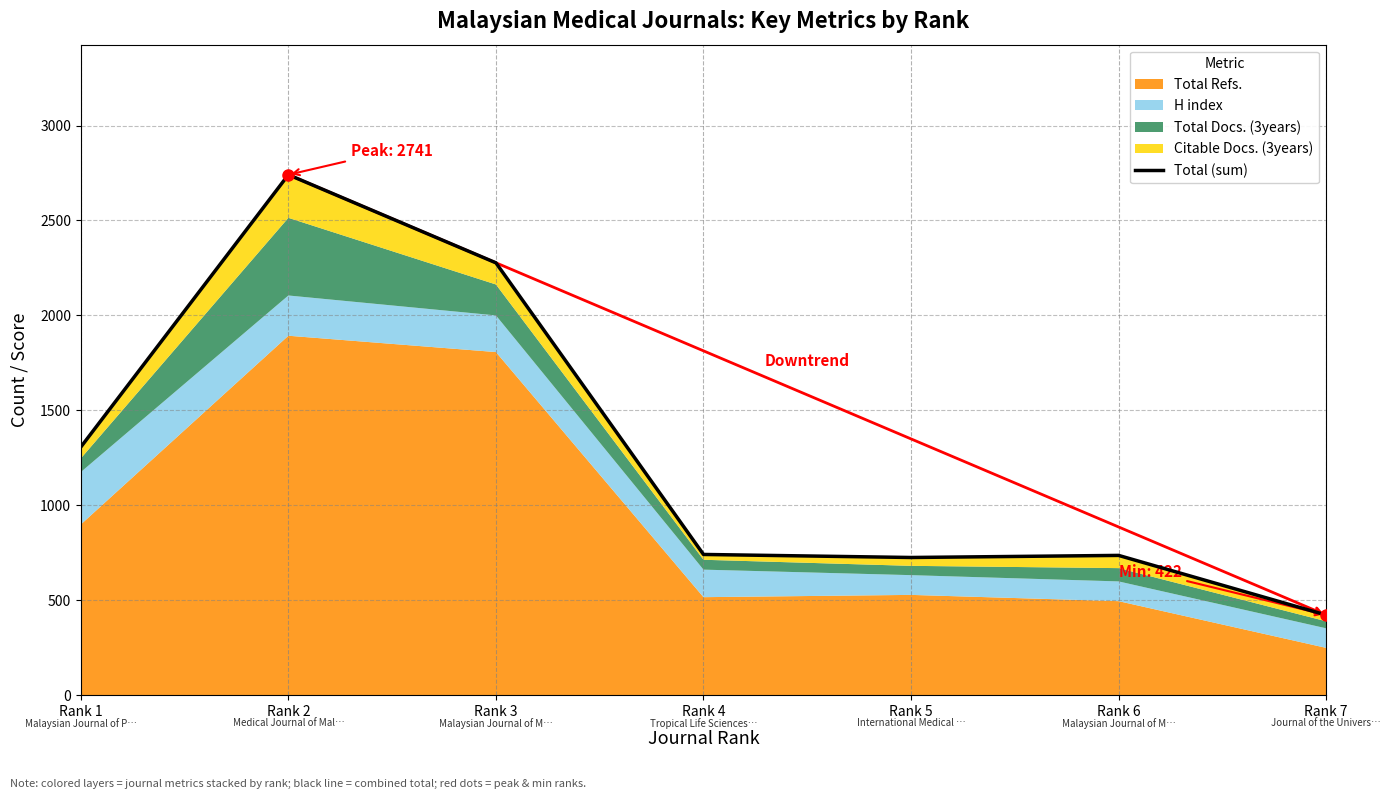

Does the chart have visible grid lines?

Yes